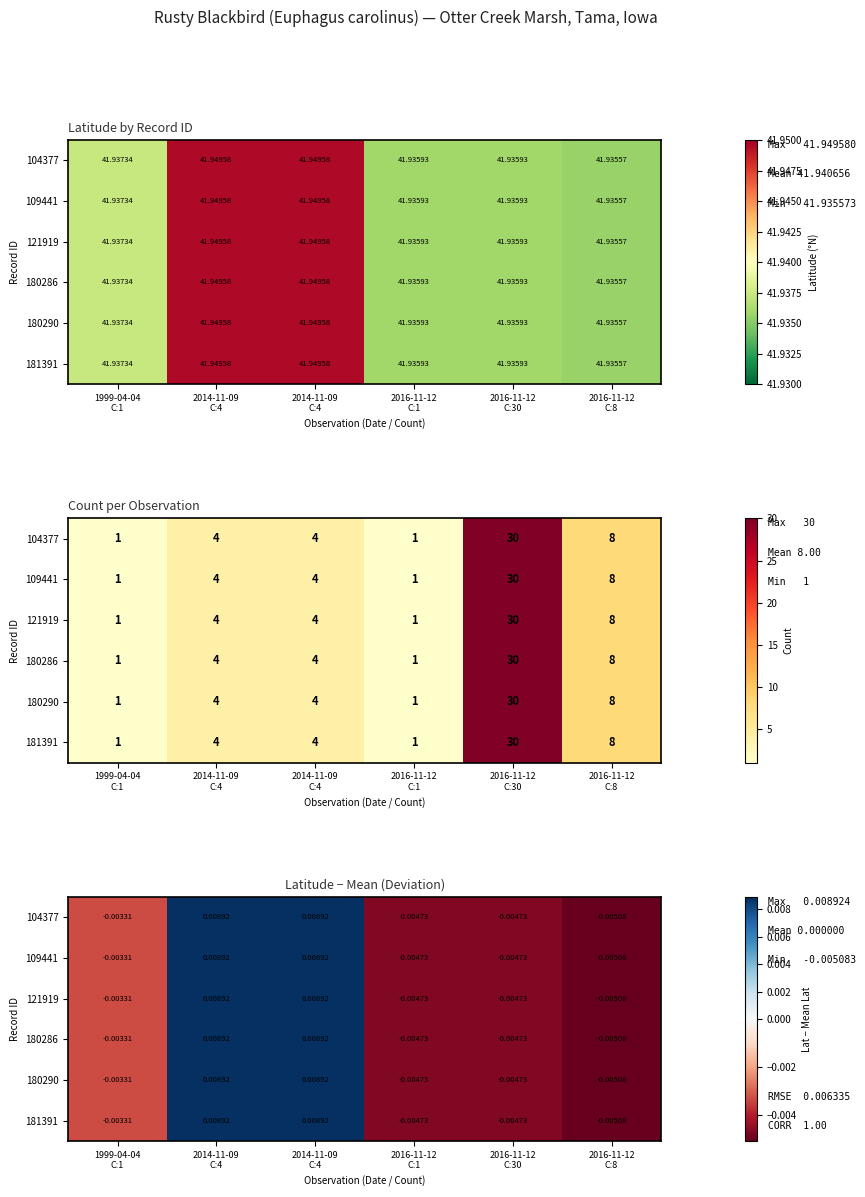

How many distinct data groups are displayed?

6